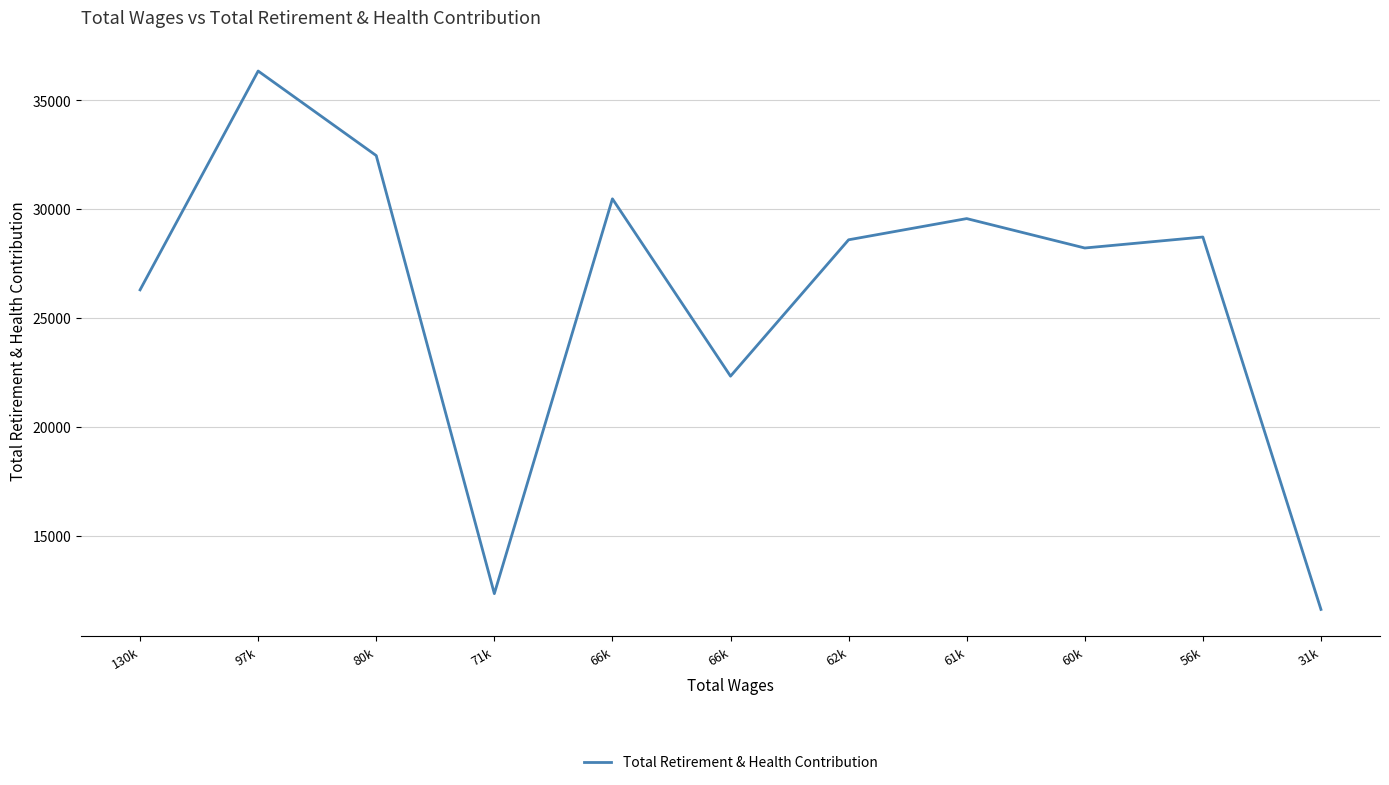

List the labels in order of value, largest first.

97k, 80k, 66k, 61k, 56k, 62k, 60k, 130k, 66k, 71k, 31k